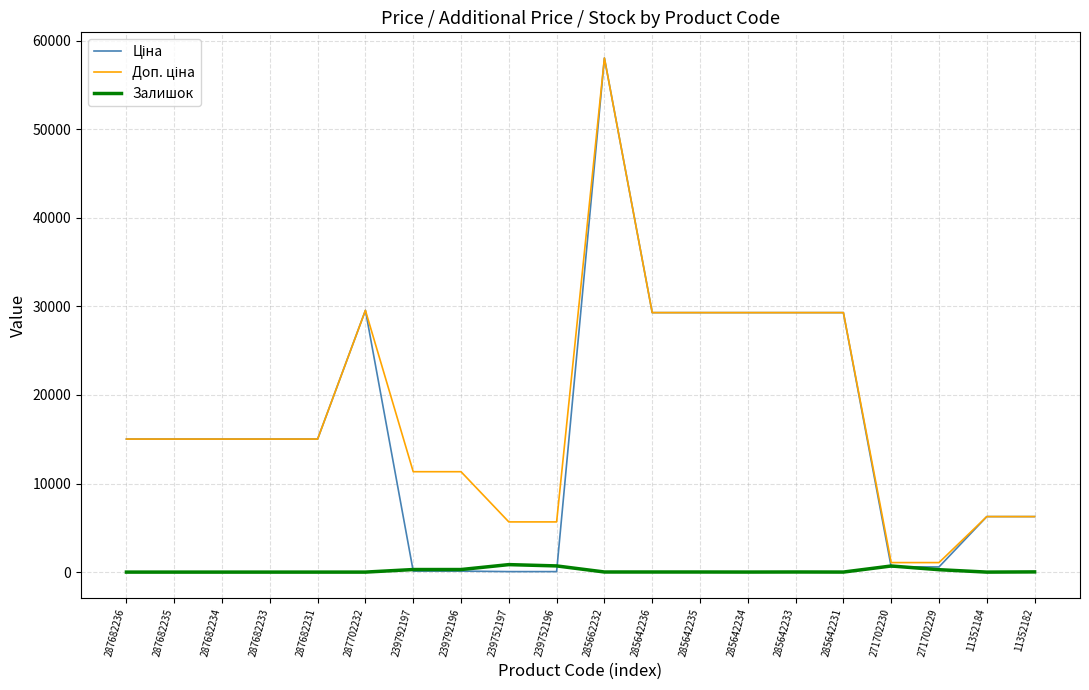

At which category is the sum across all series the highest?

285662232